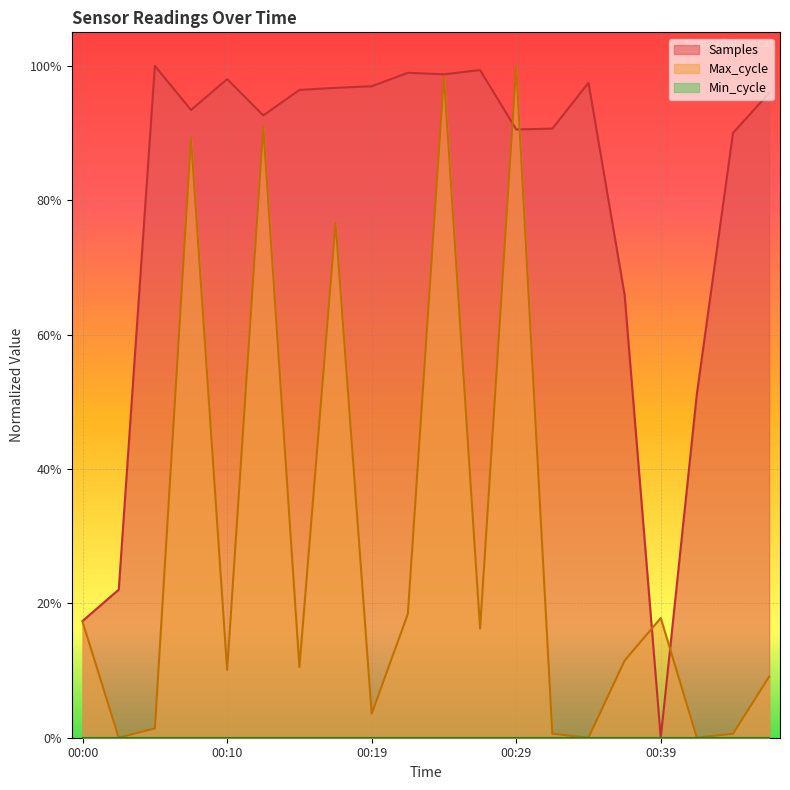

What is the sum of all Samples values?

15.9